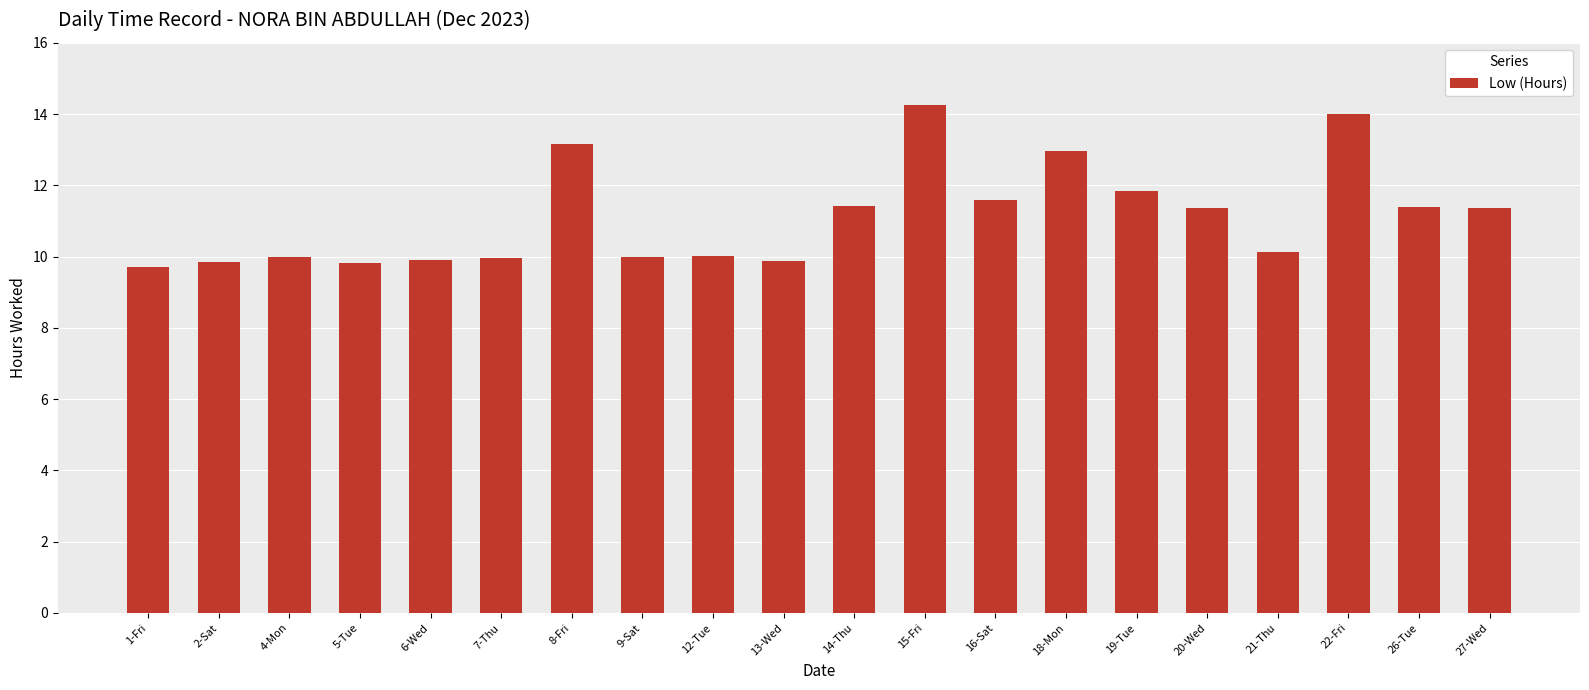

Are the bars grouped side by side (vs. stacked)?

No